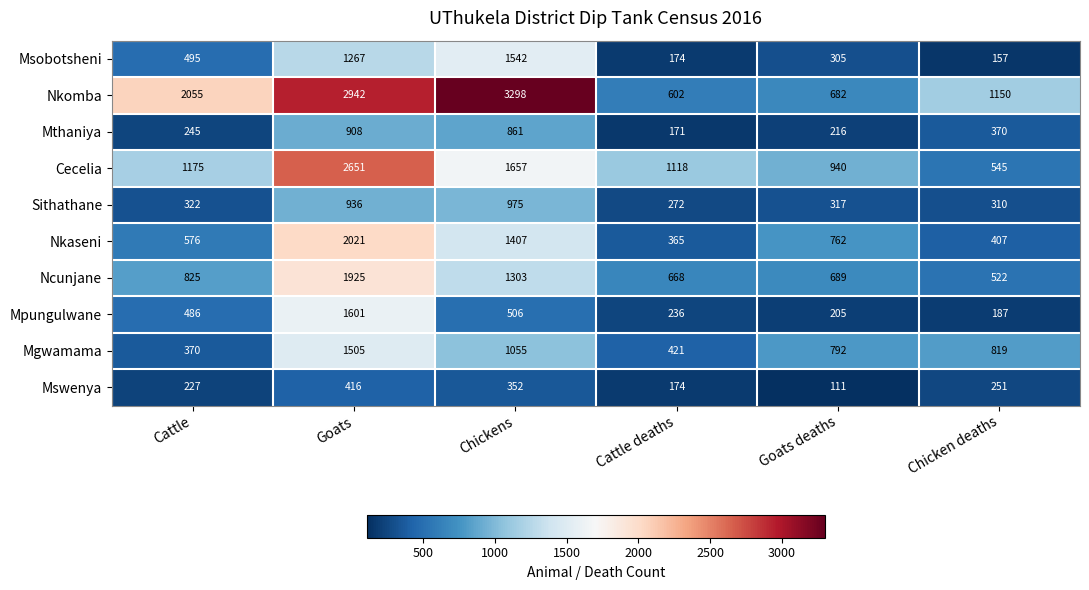

What is the sum of all Ncunjane values?

5932